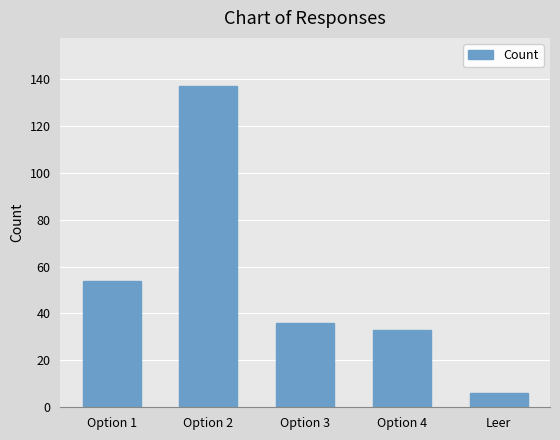

What is the minimum value shown in the chart?

6